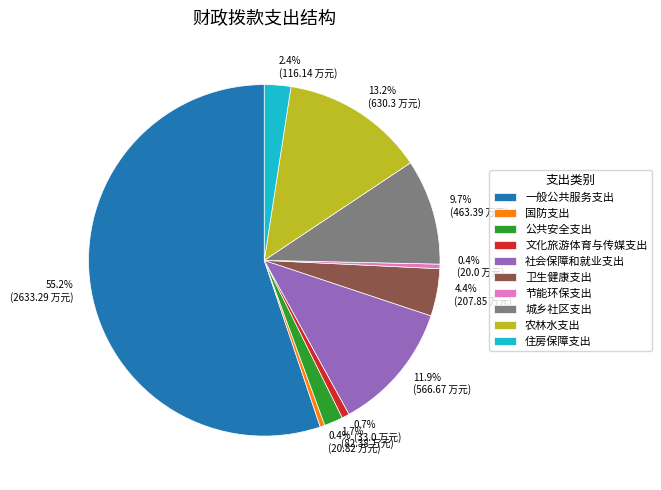

Count the number of slices in the pie.

10